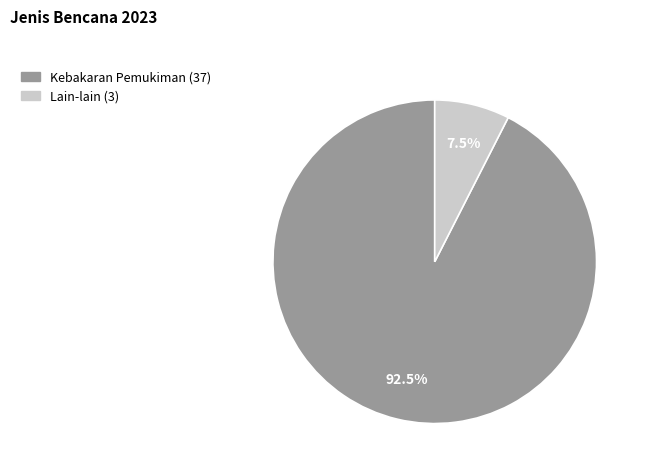

Which category accounts for the majority?

Kebakaran Pemukiman